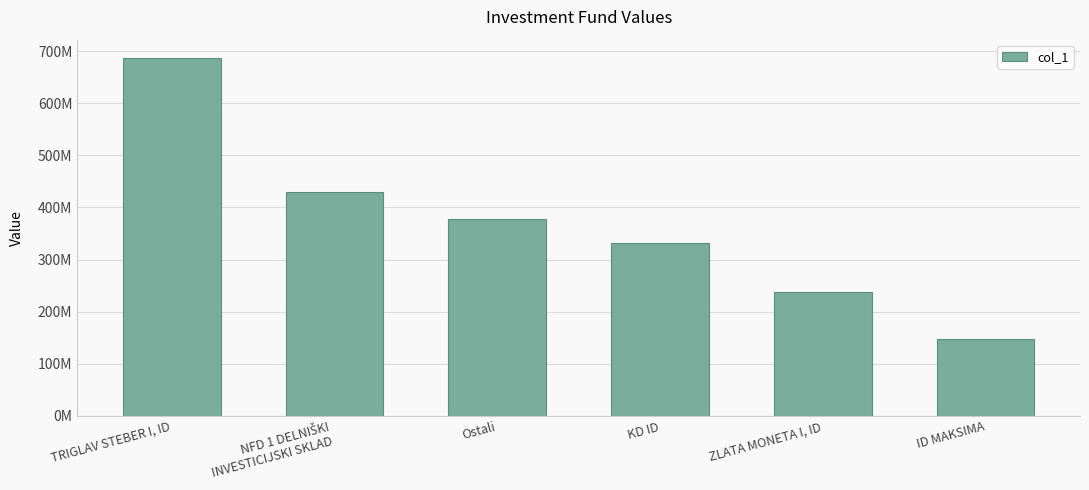

What is the sum of all values?

2211501853.1